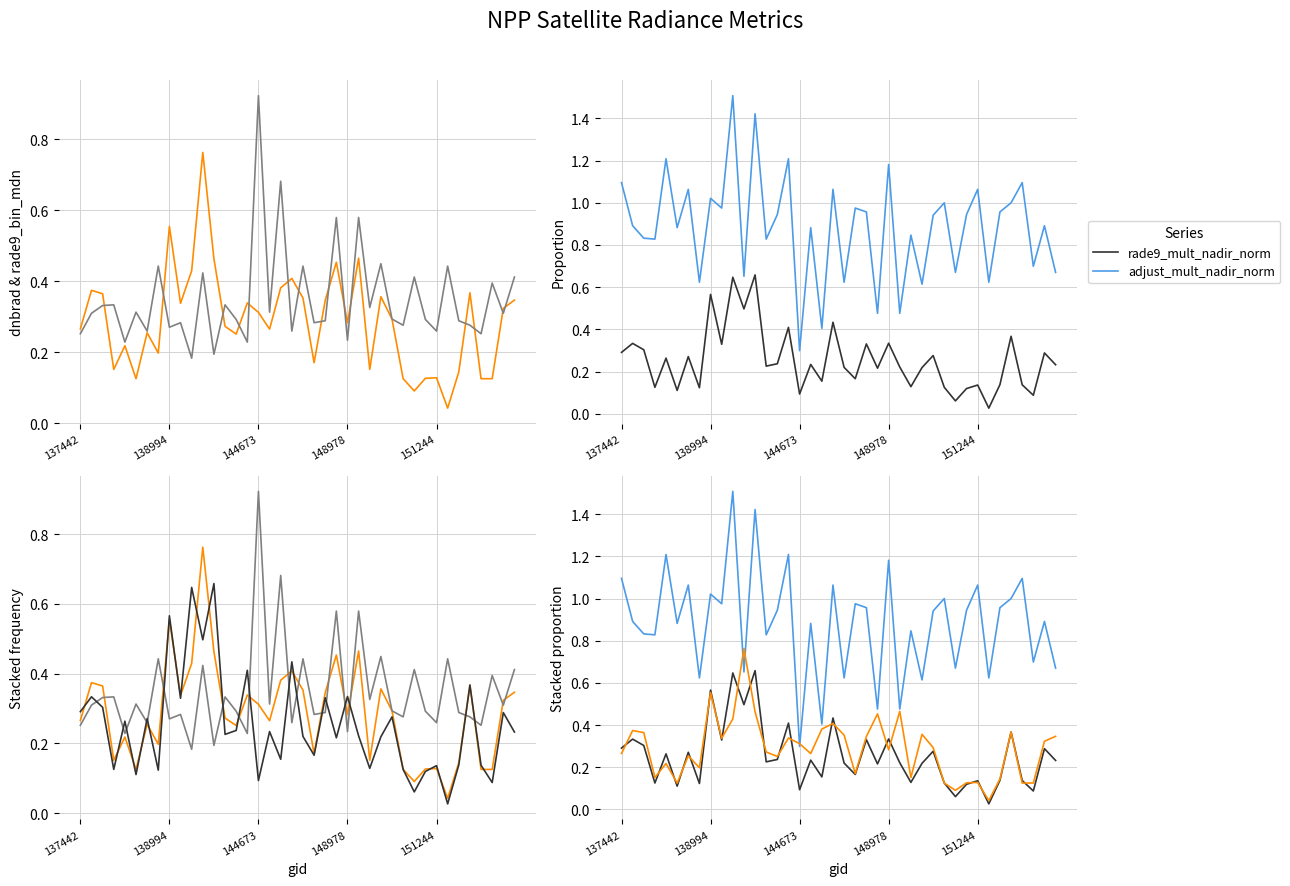

At 28, list the series in order from largest to smallest.

adjust_mult_nadir_norm, rade9_bin_mdn, dnbrad, rade9_mult_nadir_norm